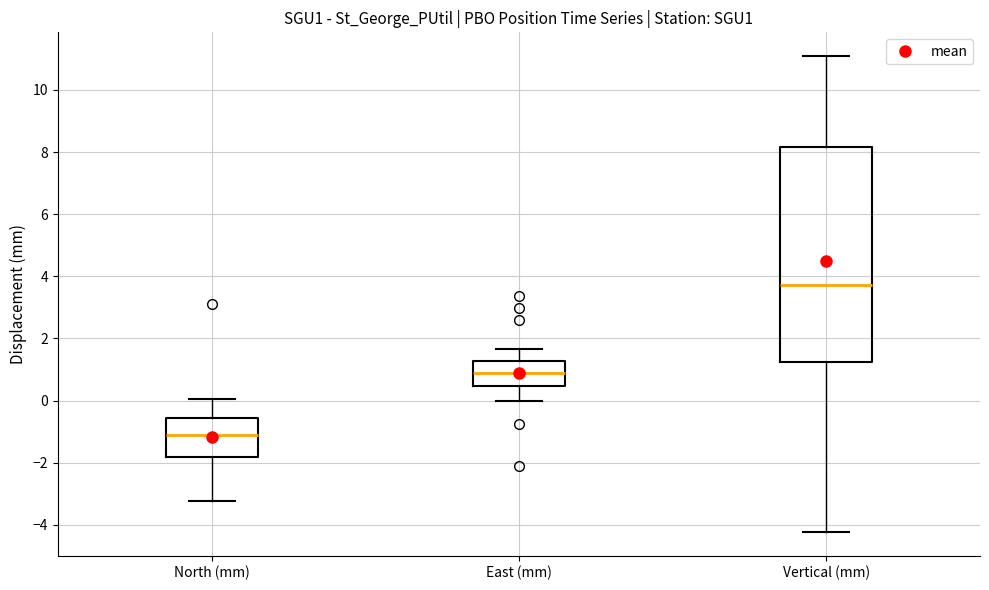

Which box's median line is the highest?

Vertical (mm)